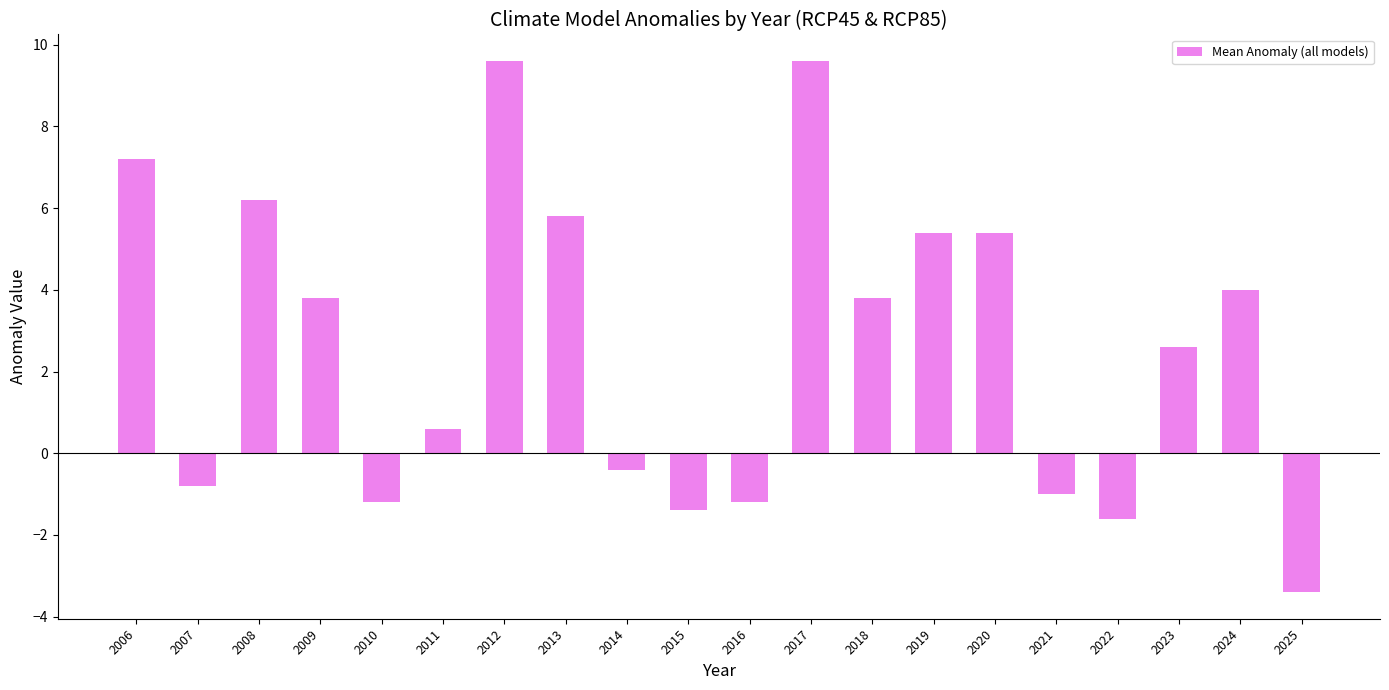

What is the maximum value shown in the chart?

9.6